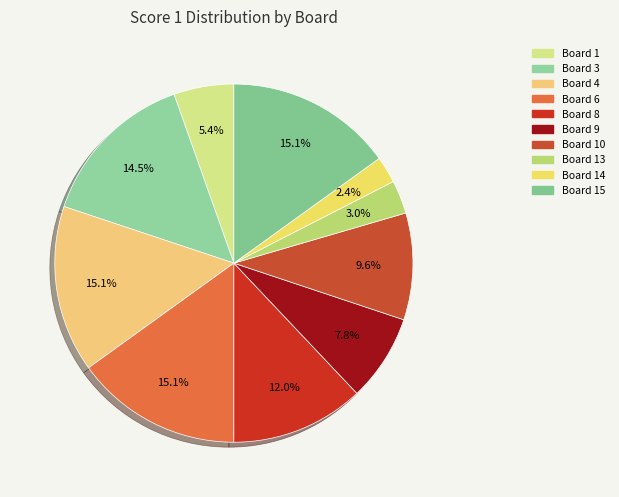

How many slices are in this pie chart?

10